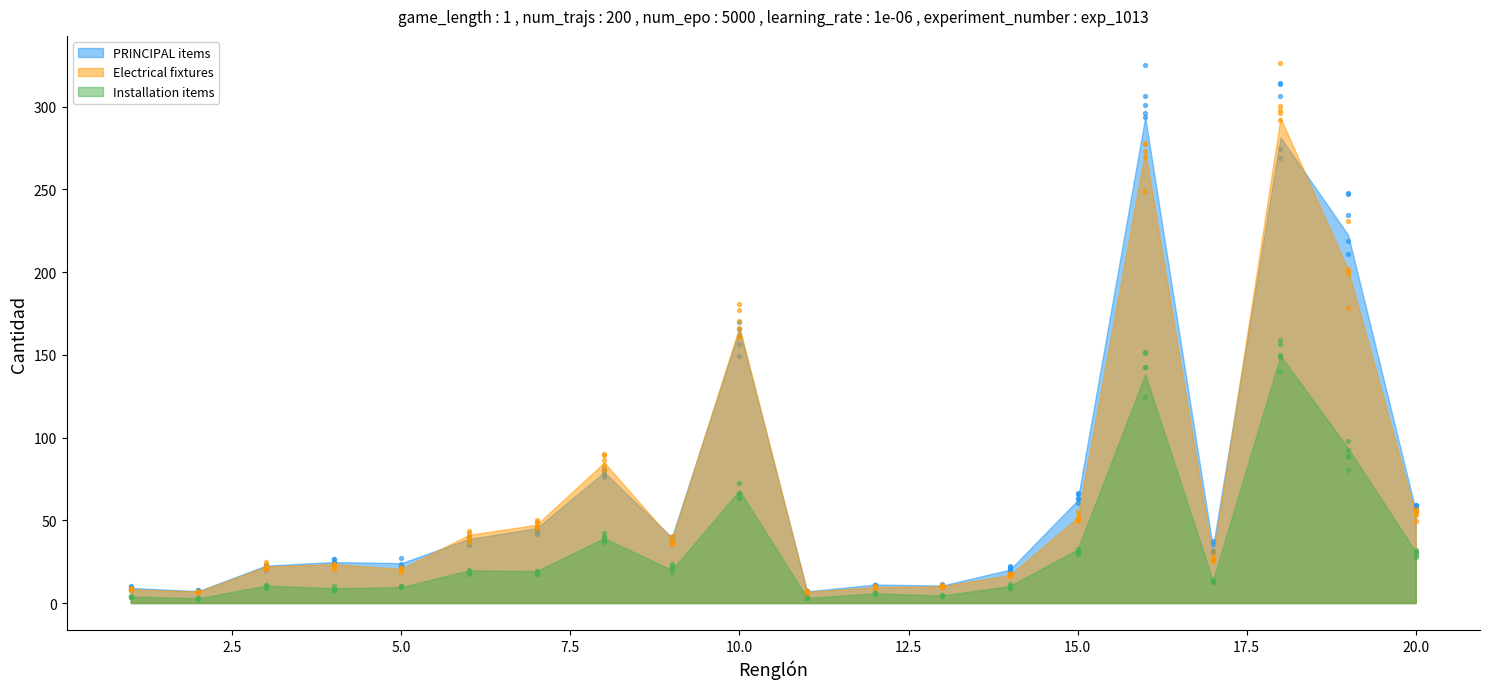

Is the value of Electrical fixtures at 13 greater than the value of Installation items at 7?

No